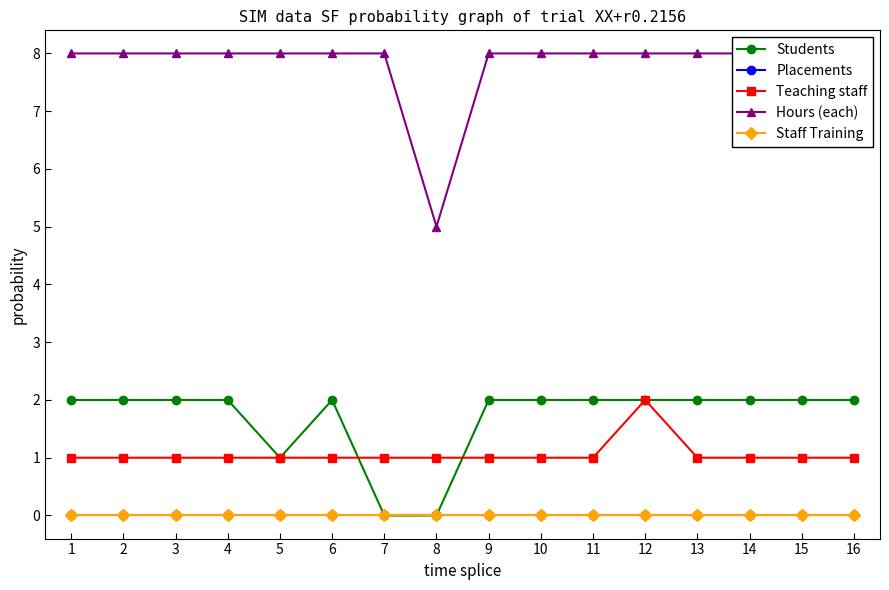

Is the value of Students at 14 greater than the value of Staff Training at 8?

Yes